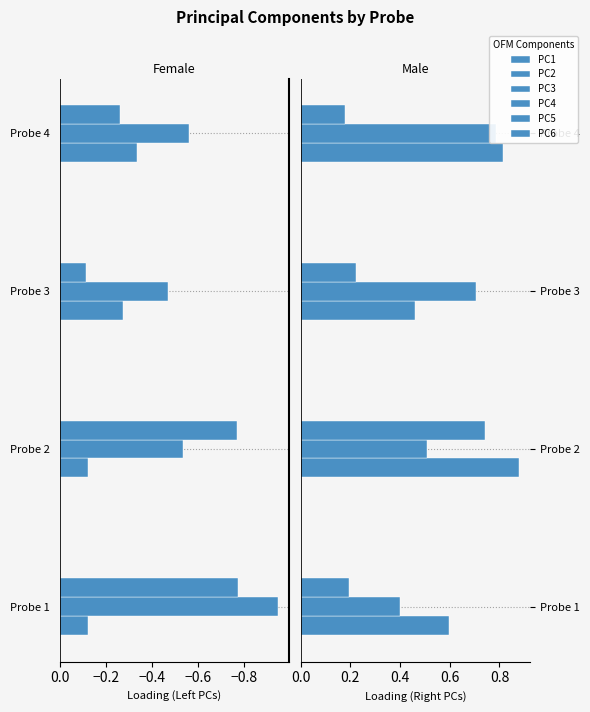

What is the sum of all PC2 values?

-2.5